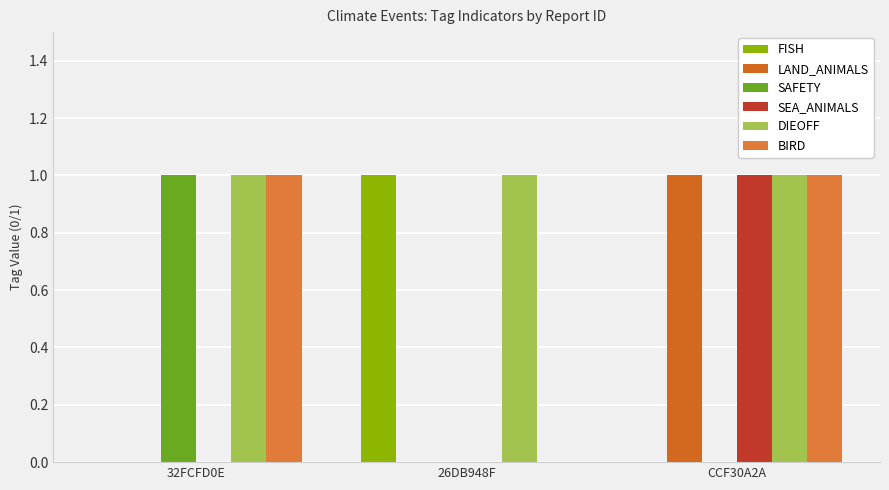

Is the value of SAFETY at 32FCFD0E greater than the value of SEA_ANIMALS at 32FCFD0E?

Yes